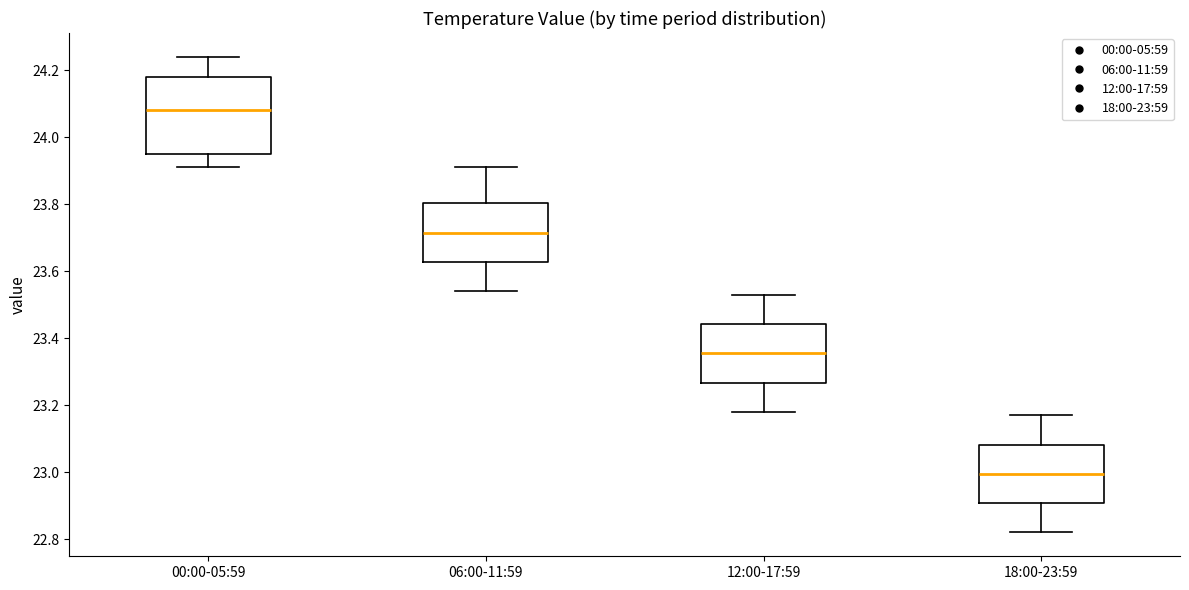

Where does the lower whisker of the box for 06:00-11:59 end on the y-axis? The values are not printed on the chart, so give them approximately, as read against the axis.

23.54